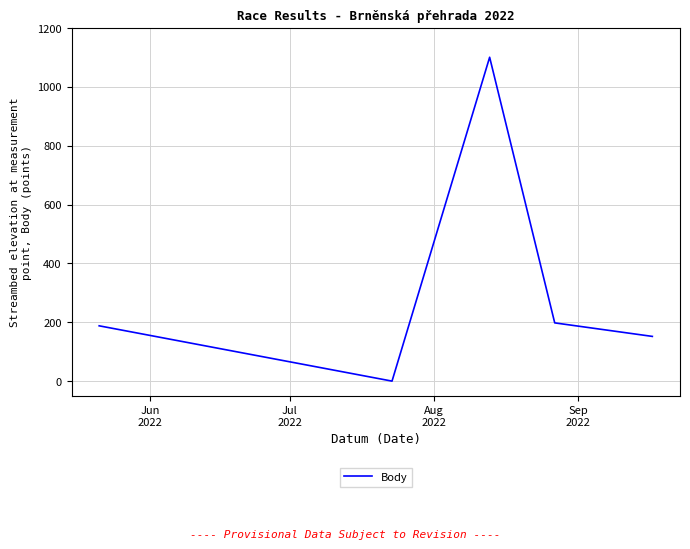

What is the sum of all values?

1639